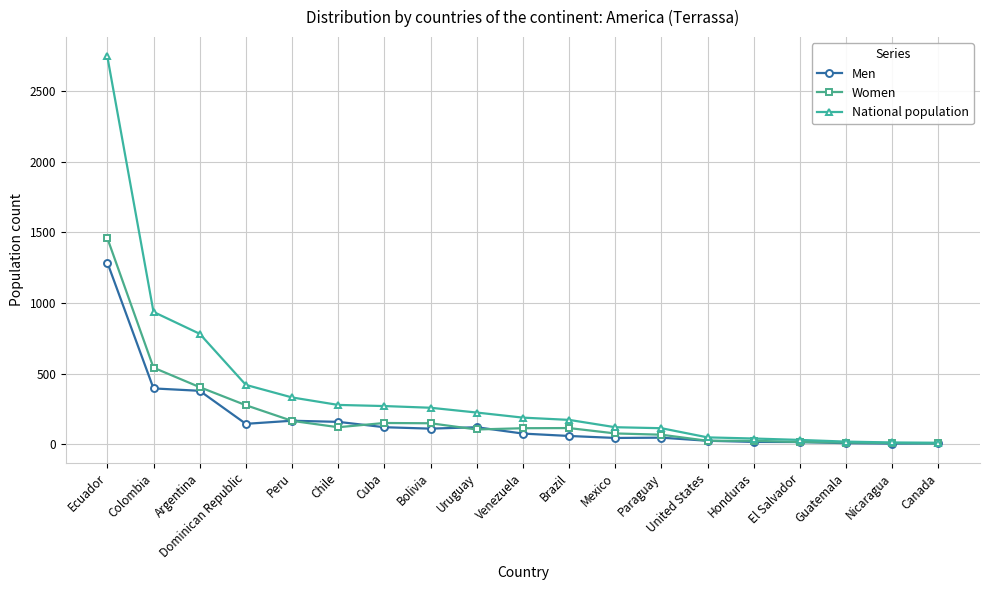

The value of National population at Dominican Republic is 420. True or false?

True